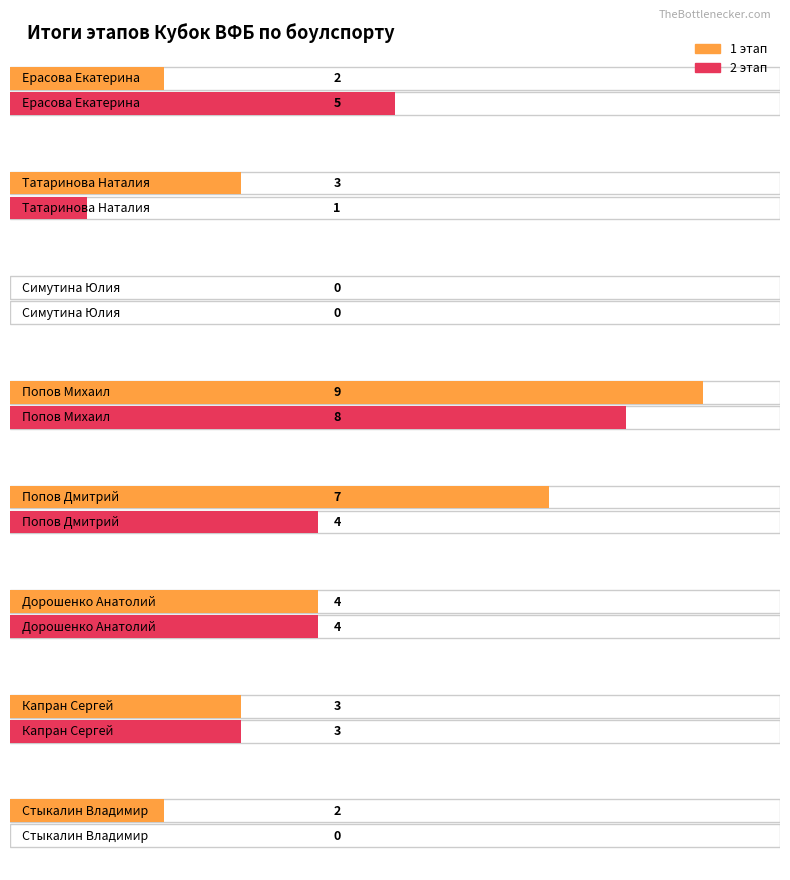

How many bars are there in total?

16